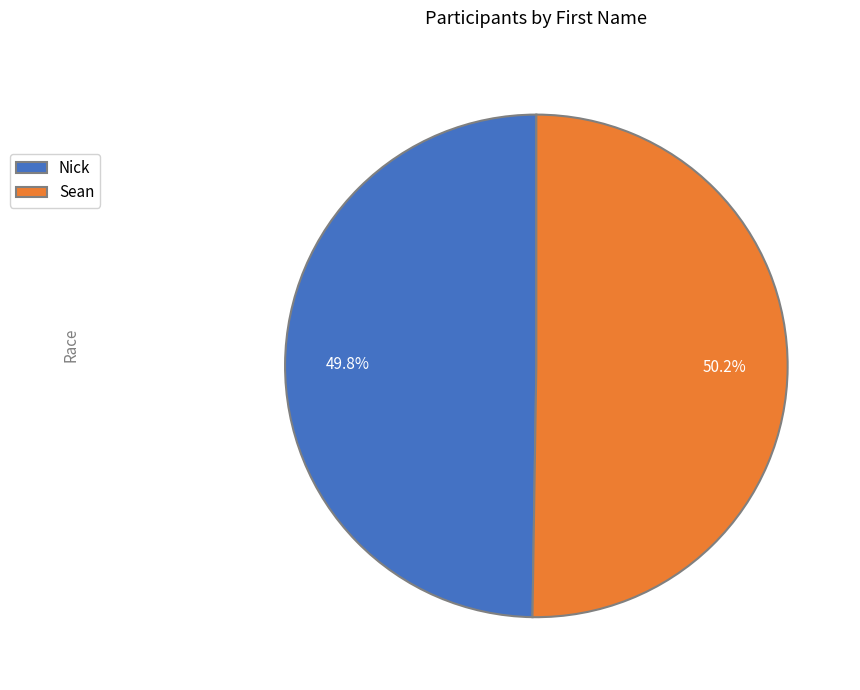

Is there any slice that represents more than half of the pie?

Yes